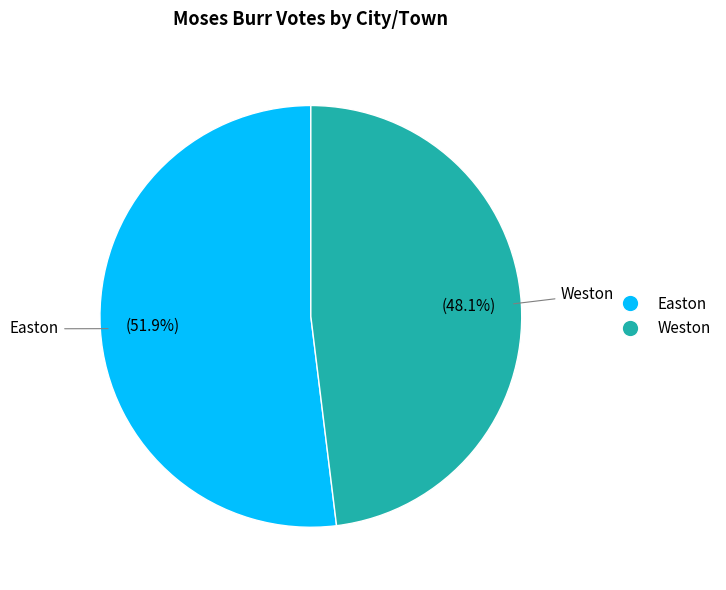

What is the ratio of the value at Weston to the value at Easton?

0.9